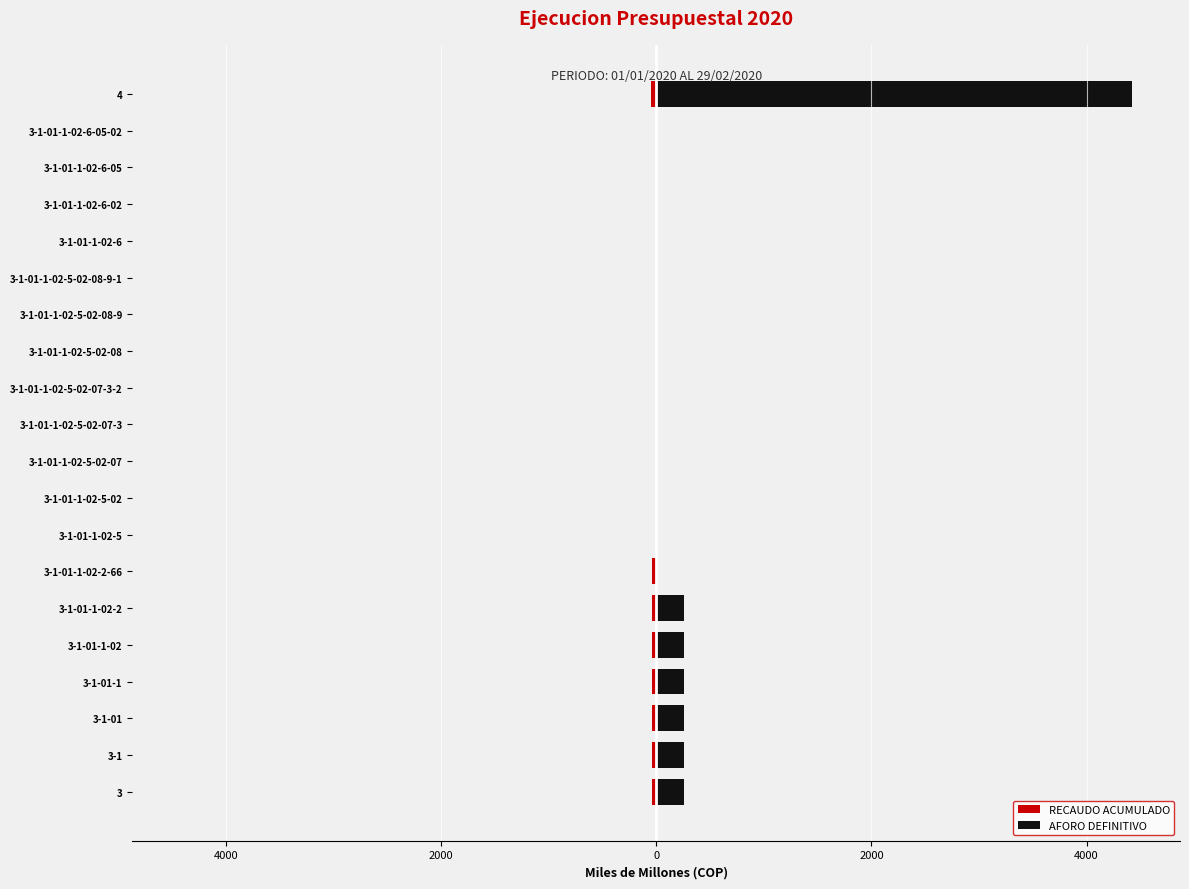

Is it true that RECAUDO ACUMULADO equals -0.0 at 3-1-01-1-02-5-02-08-9-1?

False